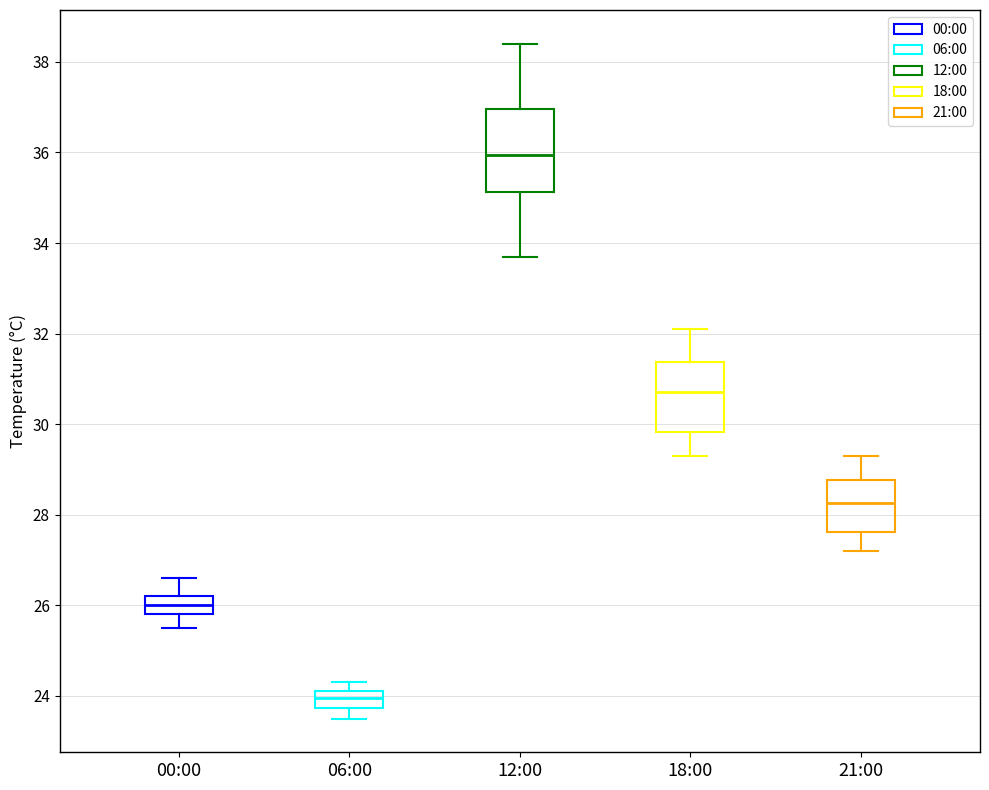

Which box is the tallest, from its lower edge to its upper edge?

12:00